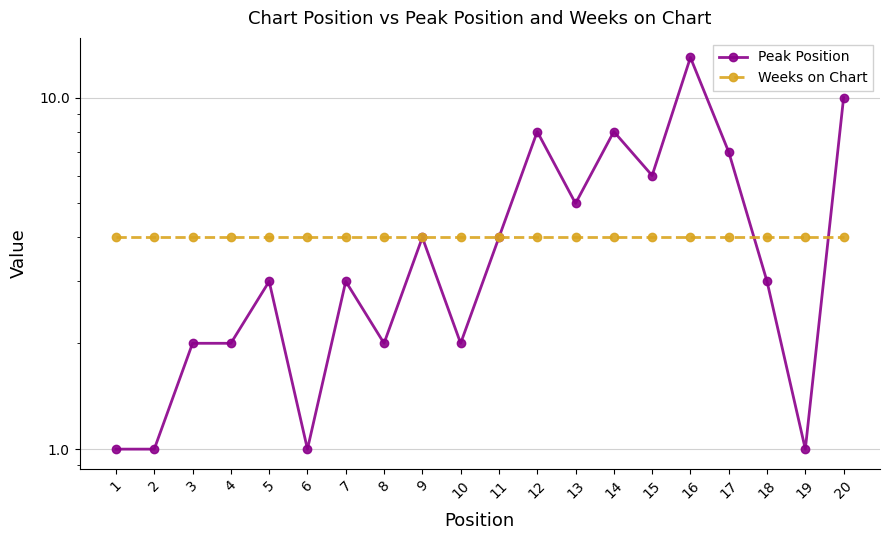

True or false: Weeks on Chart has a value of 4 at 17.

True